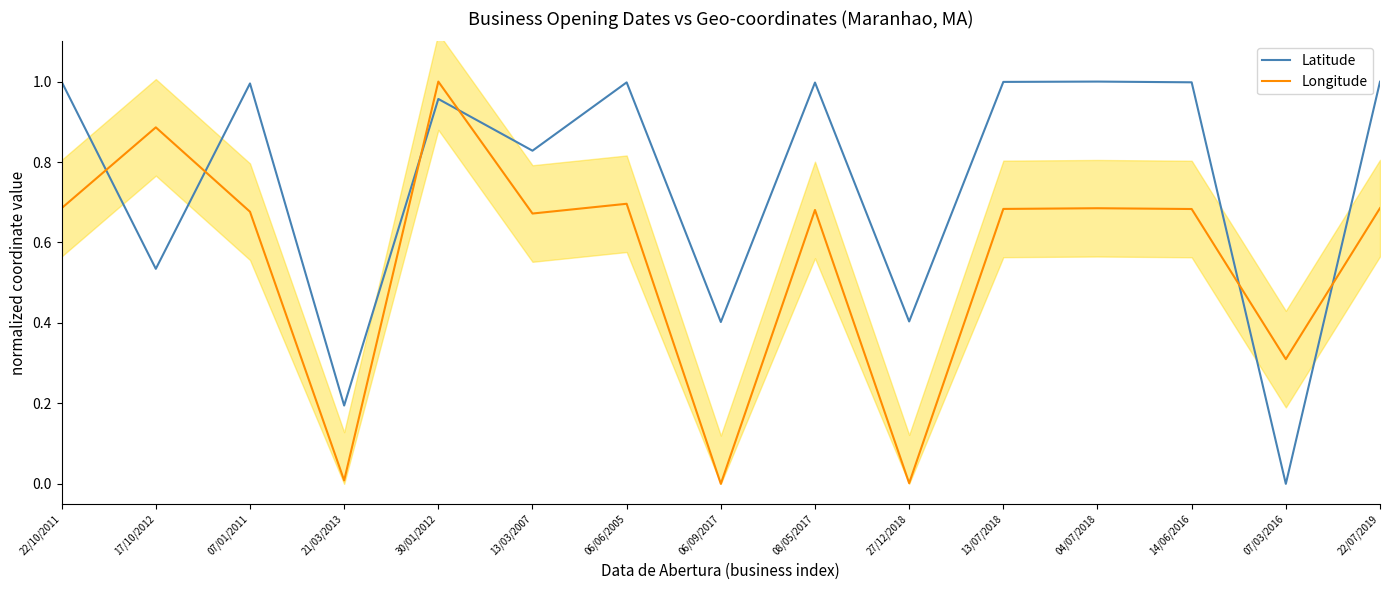

Which series ends up on top after the final intersection of Longitude and Latitude?

Latitude